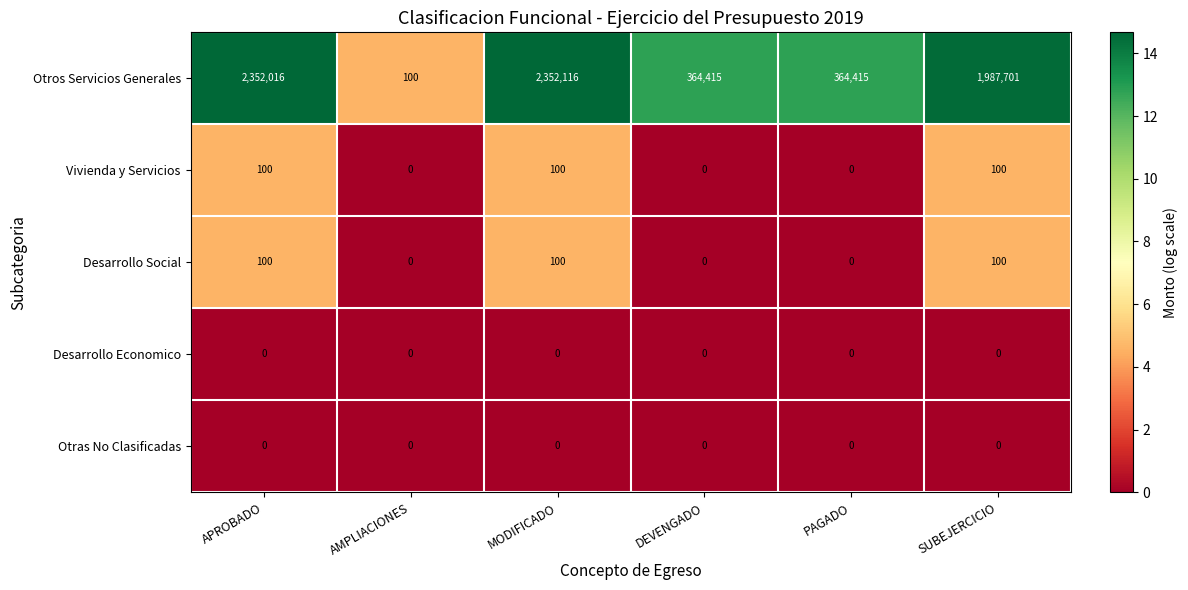

What is the sum of the Desarrollo Social values at DEVENGADO and SUBEJERCICIO?

100